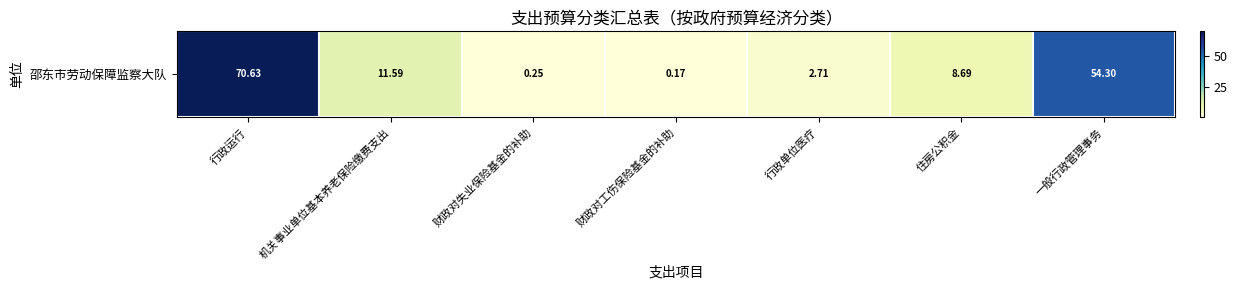

What is the maximum value shown in the chart?

70.6